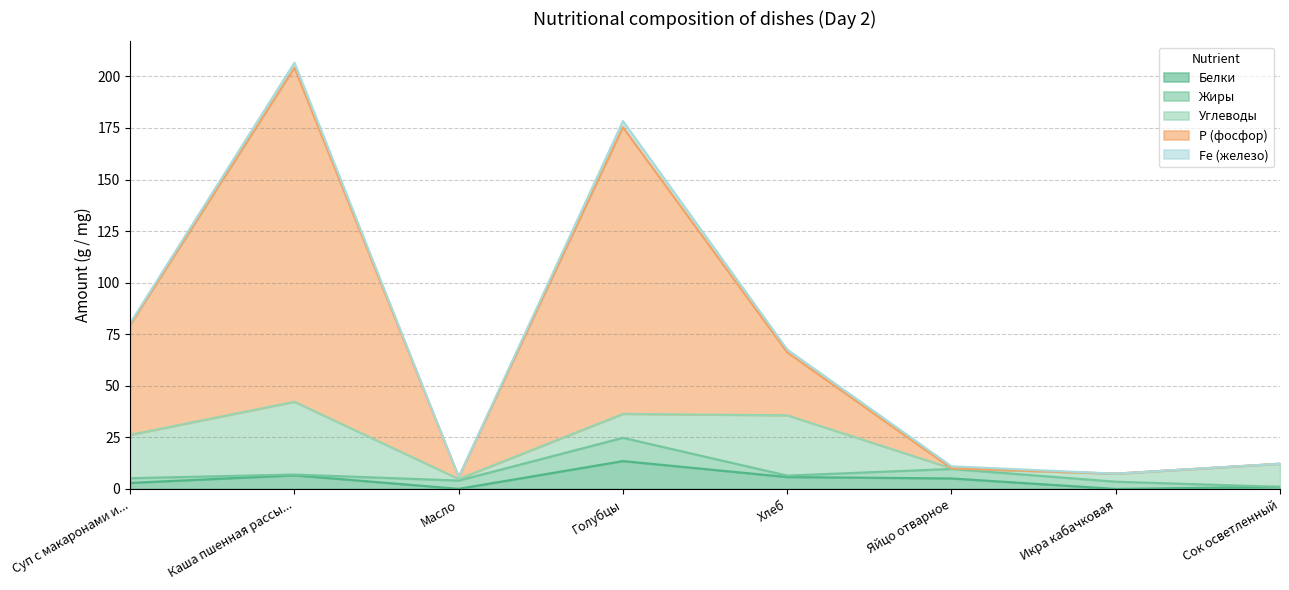

Is it true that Р (фосфор) equals 162.0 at Каша пшенная рассыпчатая с маслом?

True